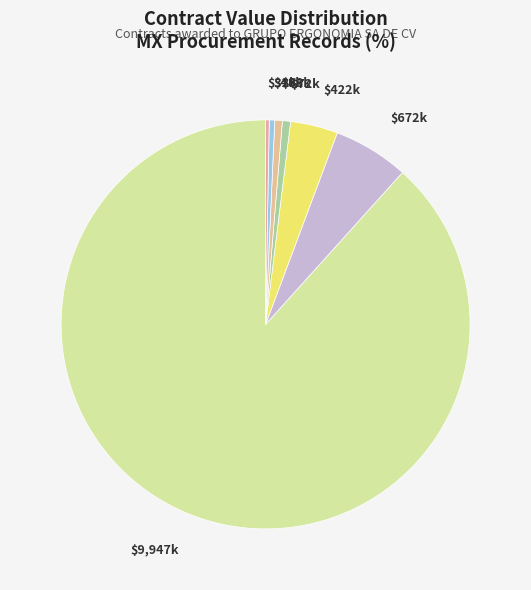

How many segments does this pie chart have?

7